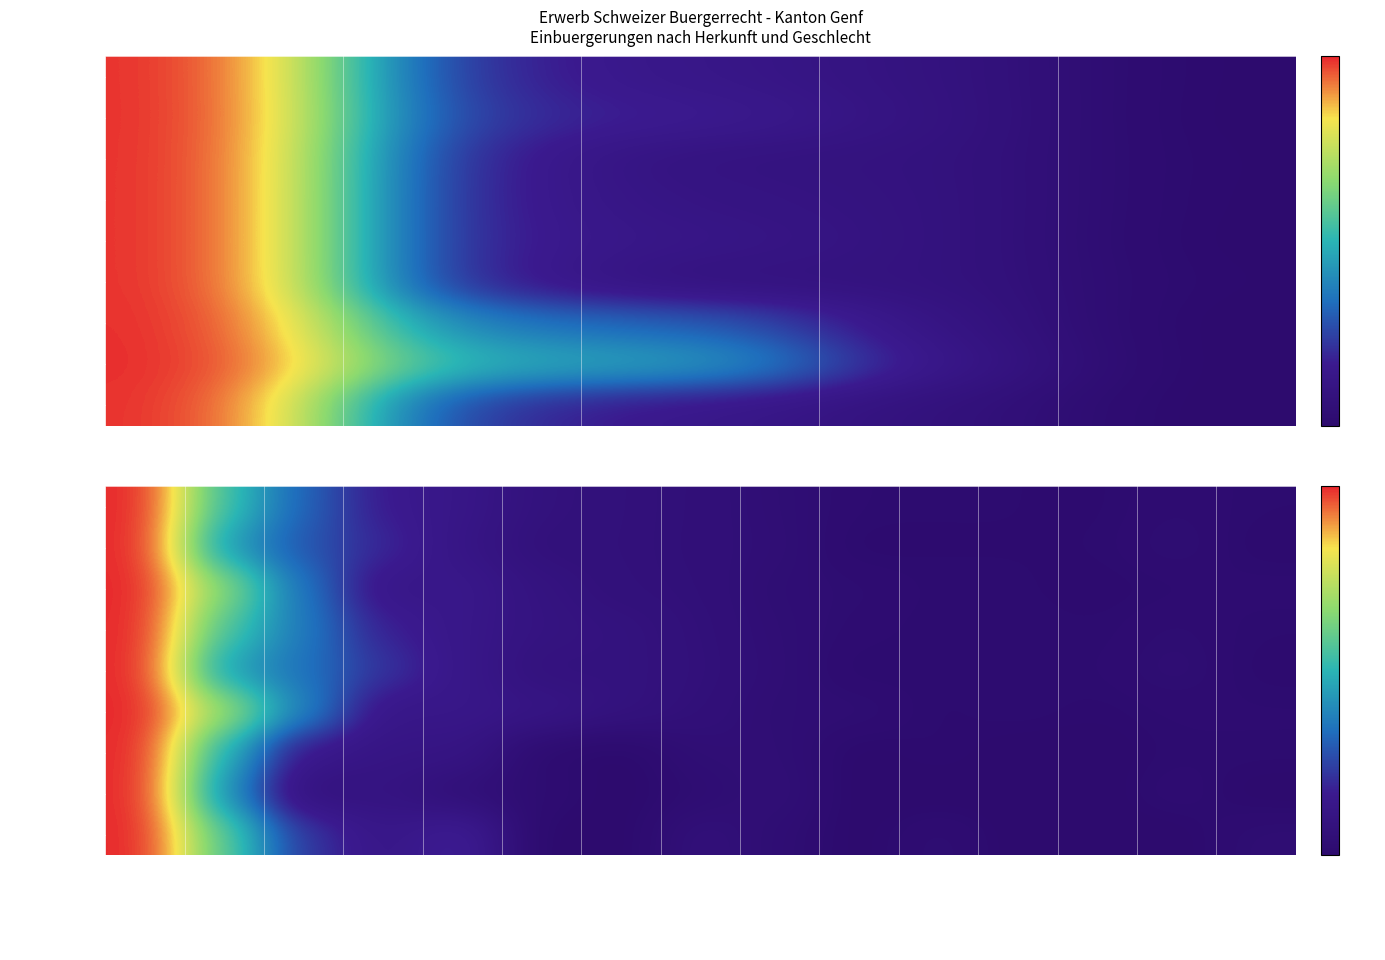

Where is Frauen nearest to the value 0?

Irland